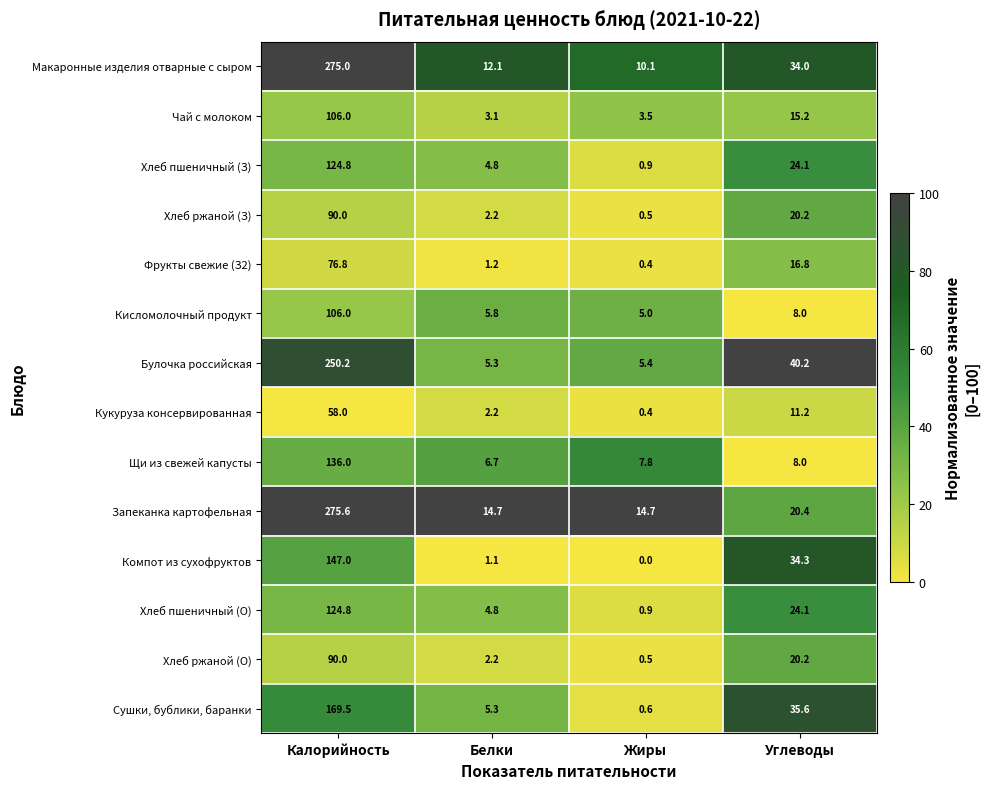

What is the greatest value displayed?

275.6